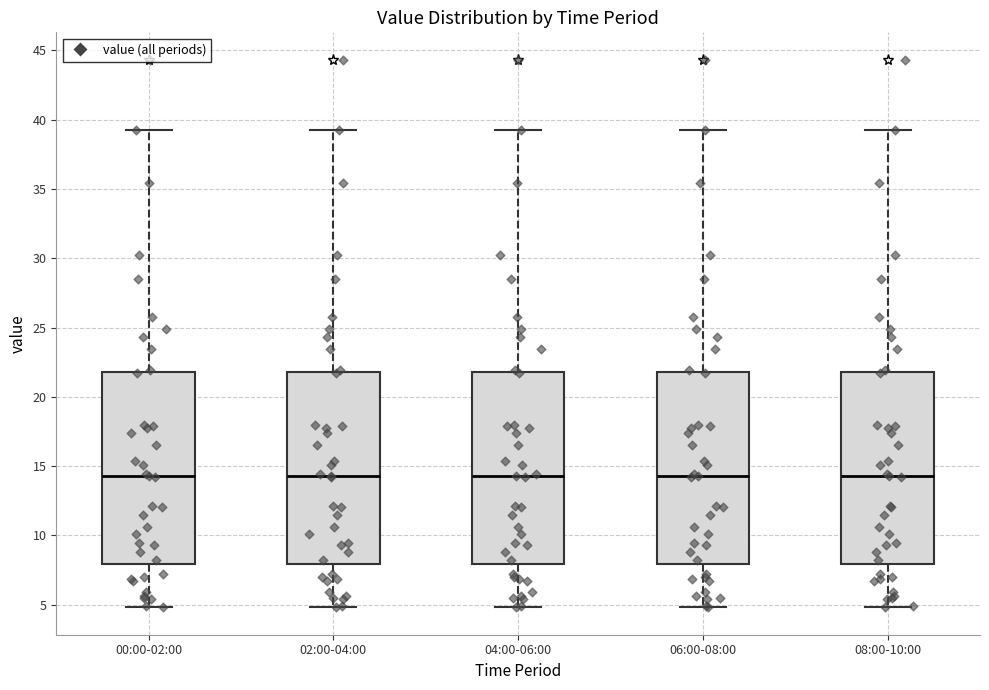

Reading left to right, transcribe this box plot: for each box, give where its median line is, the range the box spans, and where its two whiskers end, as read against the y-axis. The values are not printed on the chart, so give them approximately, as read against the axis.

00:00-02:00: median 14.5, box 8.0 to 22.0, whiskers 5.0 to 39.0
02:00-04:00: median 14.5, box 8.0 to 22.0, whiskers 5.0 to 39.0
04:00-06:00: median 14.5, box 8.0 to 22.0, whiskers 5.0 to 39.0
06:00-08:00: median 14.5, box 8.0 to 22.0, whiskers 5.0 to 39.0
08:00-10:00: median 14.5, box 8.0 to 22.0, whiskers 5.0 to 39.0